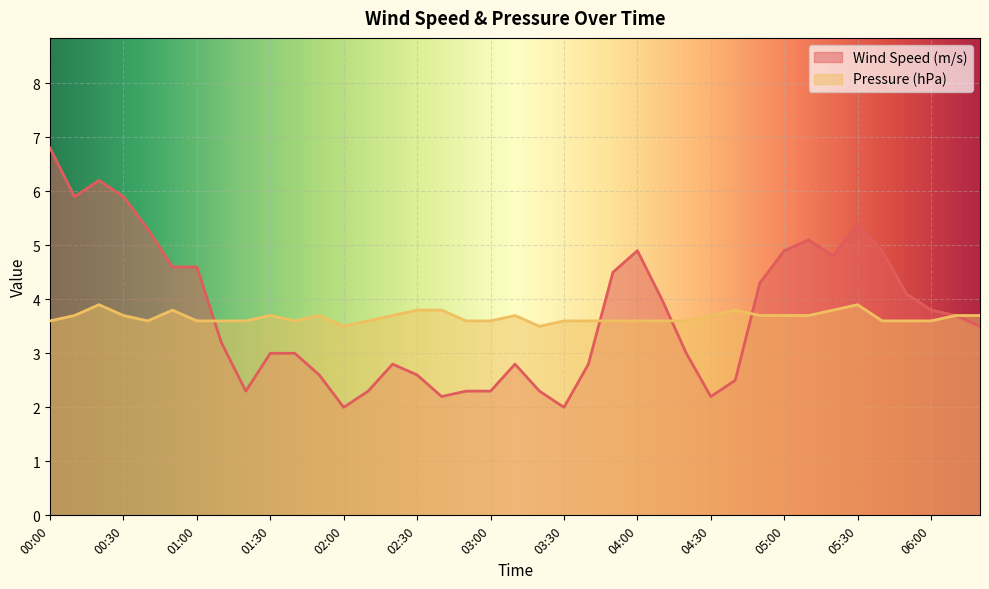

How many data points in Wind Speed (m/s) are above 3?

21